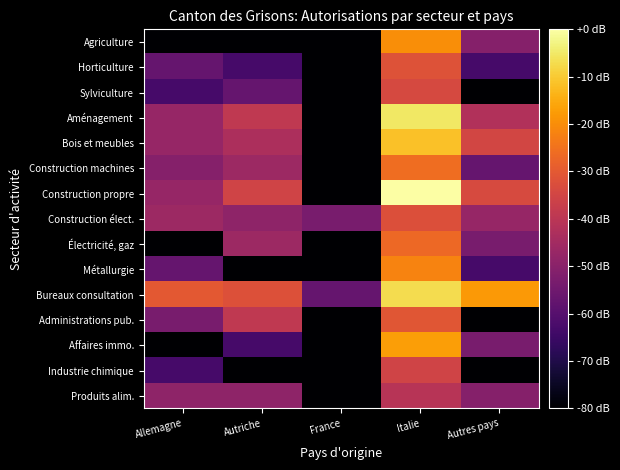

List the series in order of their peak value, lowest first.

Produits alim., Industrie chimique, Sylviculture, Construction élect., Horticulture, Administrations pub., Électricité, gaz, Construction machines, Métallurgie, Agriculture, Affaires immo., Bois et meubles, Bureaux consultation, Aménagement, Construction propre